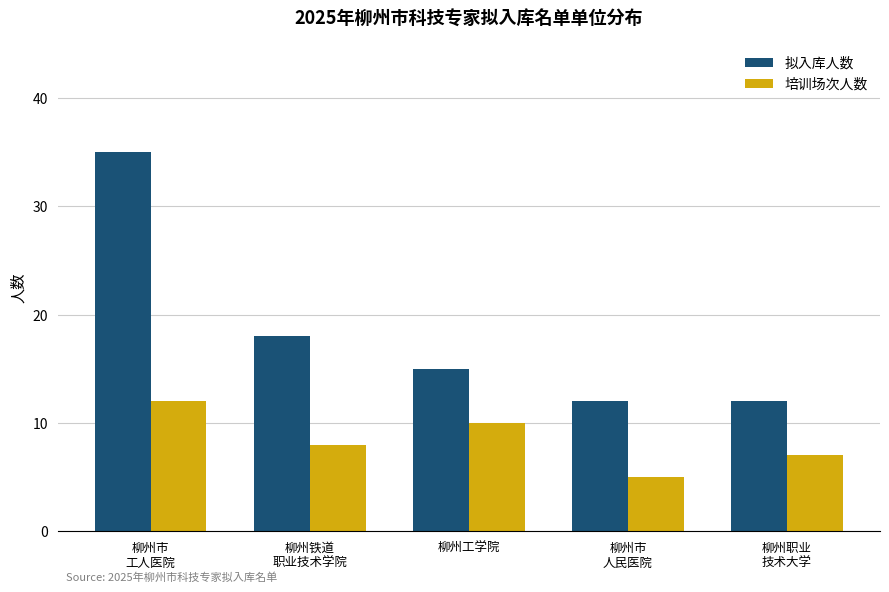

Which category has the highest value across all series?

柳州市
工人医院